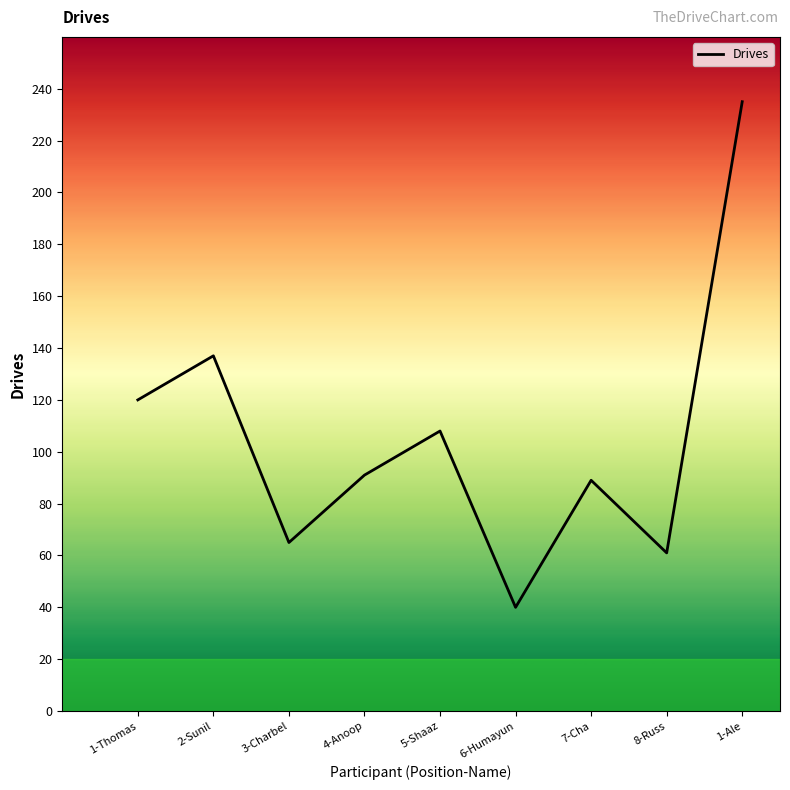

Is it true that the value at 1-Thomas is 120?

True